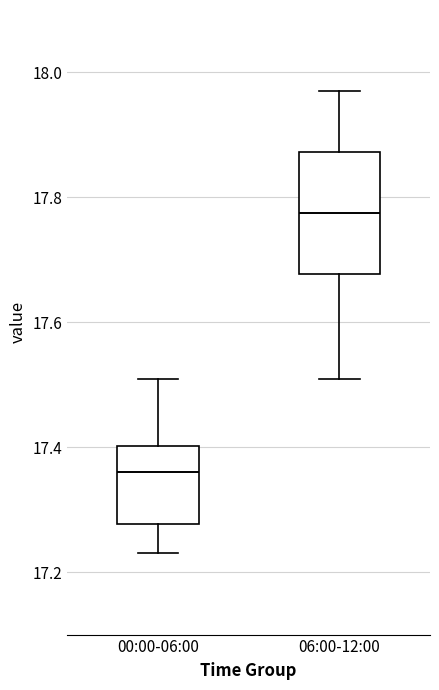

Which box has the highest median line?

06:00-12:00